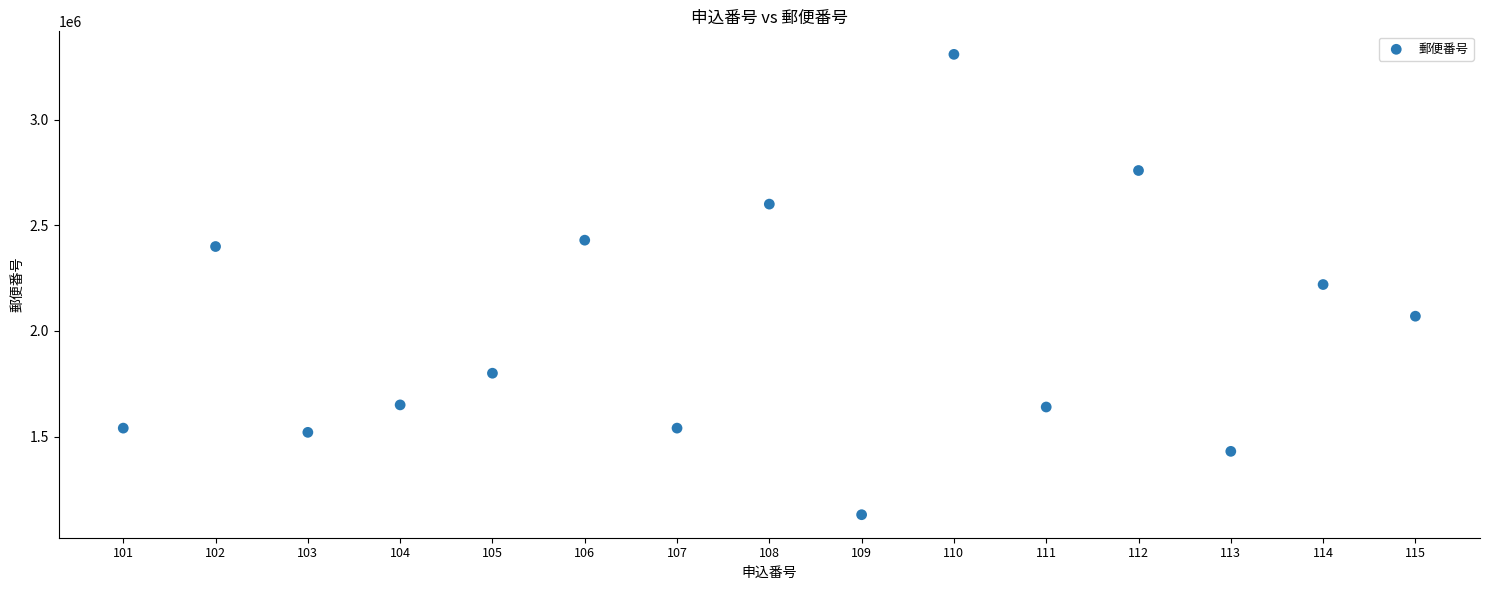

What is the range of Y values (max minus min)?

2180054